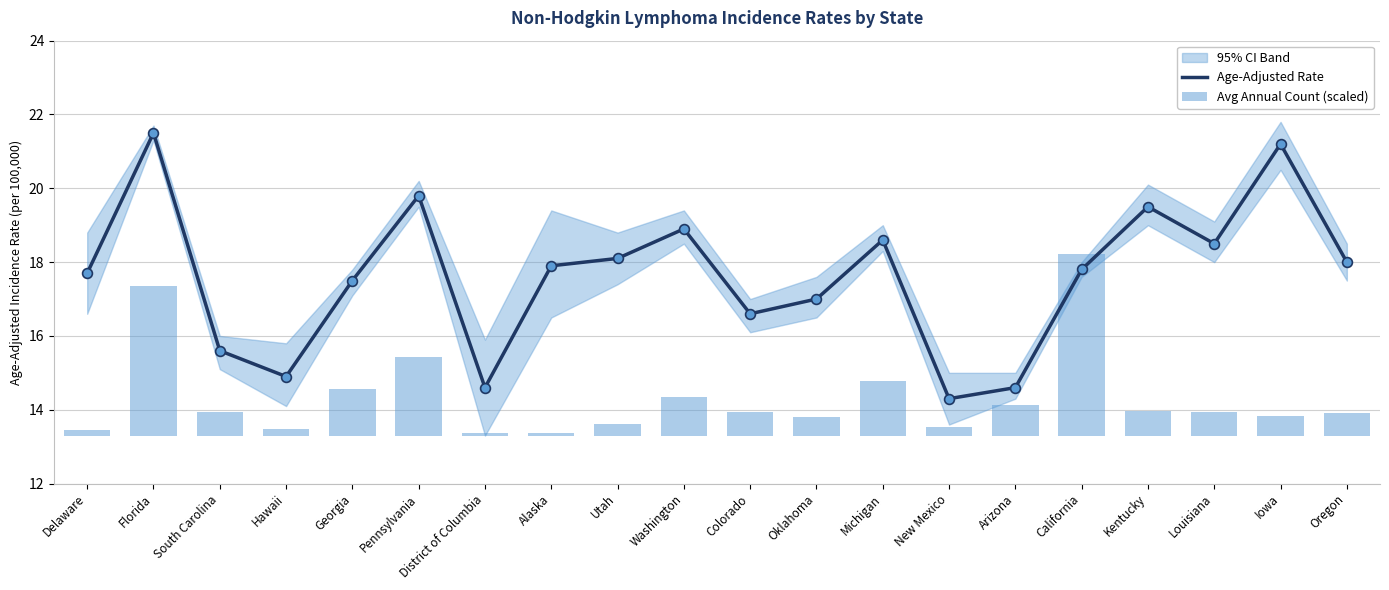

What is the total value across all series at Hawaii?

15.1